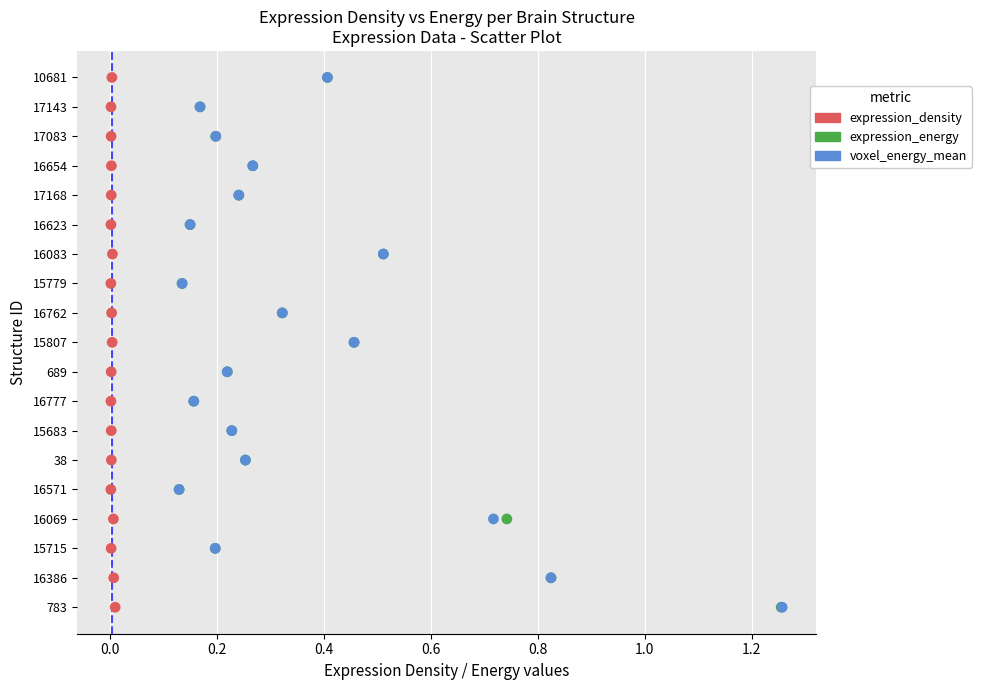

What are all the series names shown in the legend?

expression_density, expression_energy, voxel_energy_mean